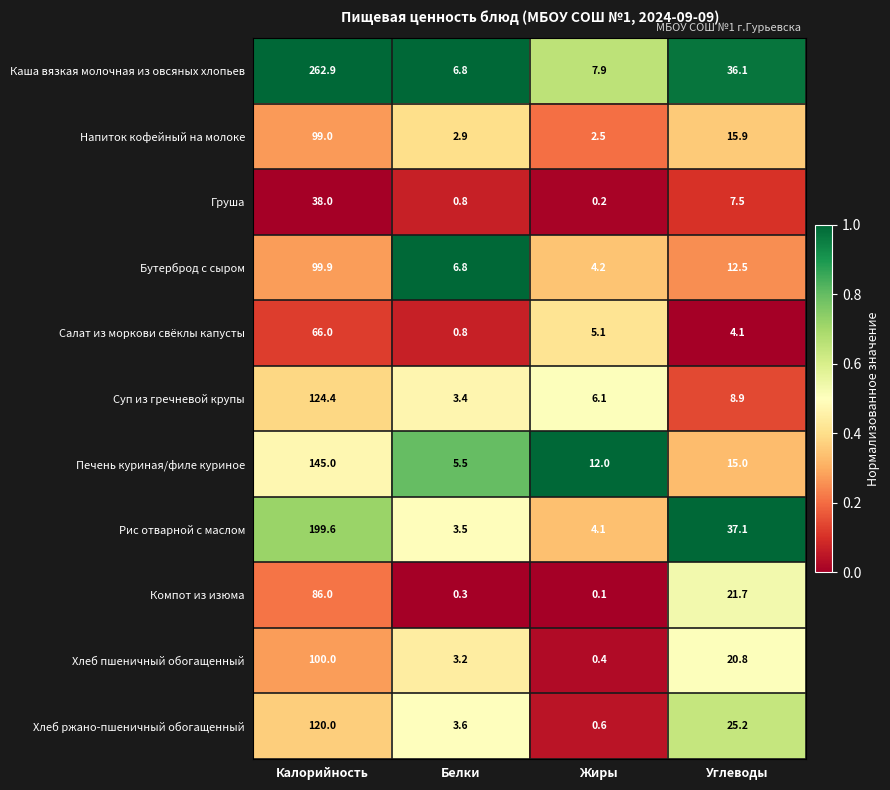

Read the Бутерброд с сыром value at Калорийность.

99.9